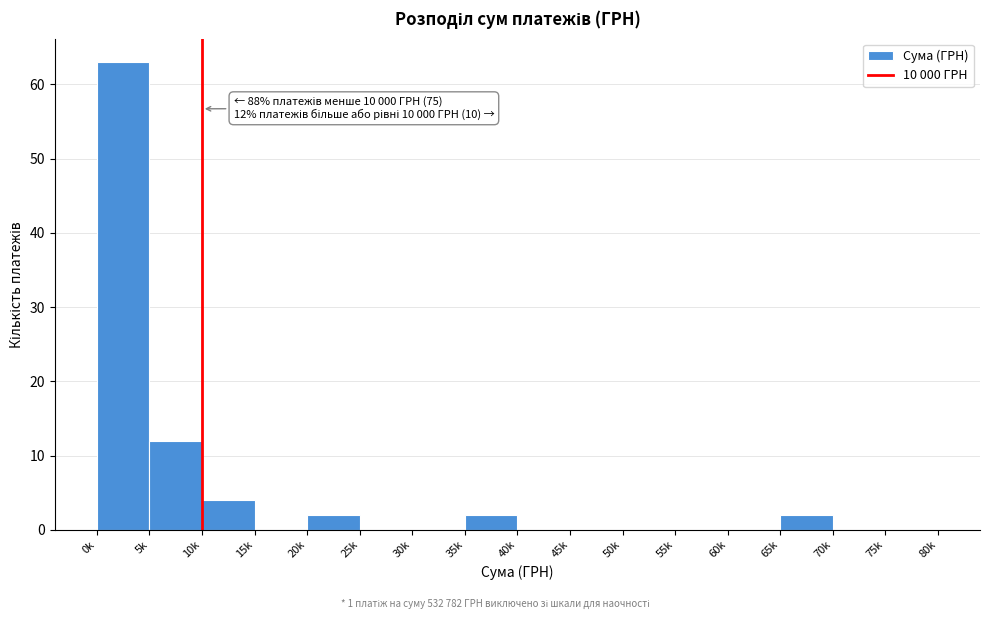

Reading left to right, extract all data points from this chart.

0k=63	5k=12	10k=4	15k=0	20k=2	25k=0	30k=0	35k=2	40k=0	45k=0	50k=0	55k=0	60k=0	65k=2	70k=0	75k=0